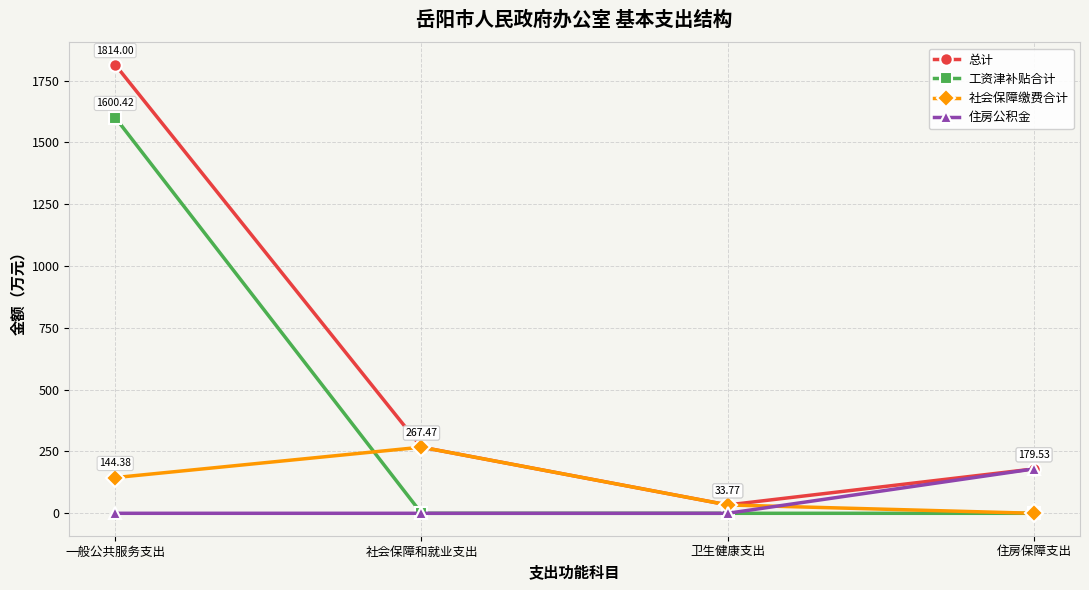

At which category does the chart reach its peak across all series?

一般公共服务支出